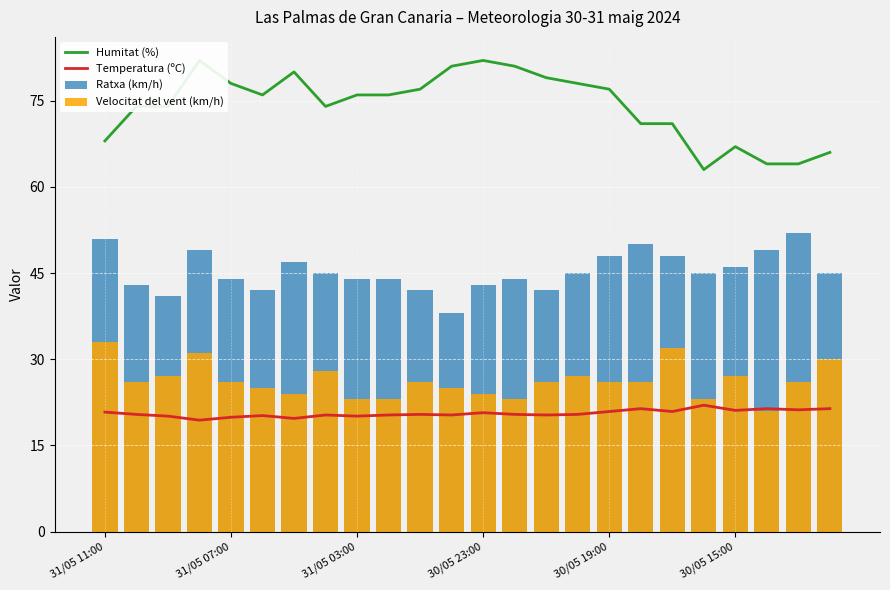

What is the highest value of the Temperatura (ºC) series?

22.0